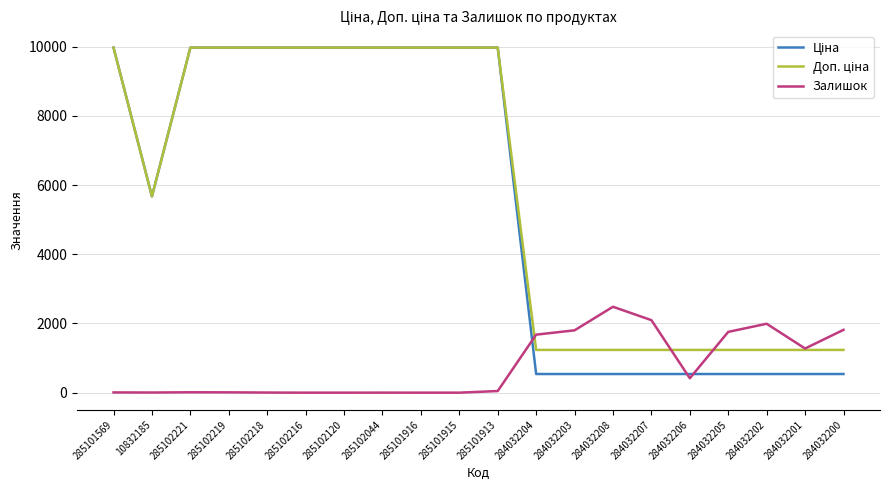

True or false: Залишок has a value of 2483.0 at 284032208.

True